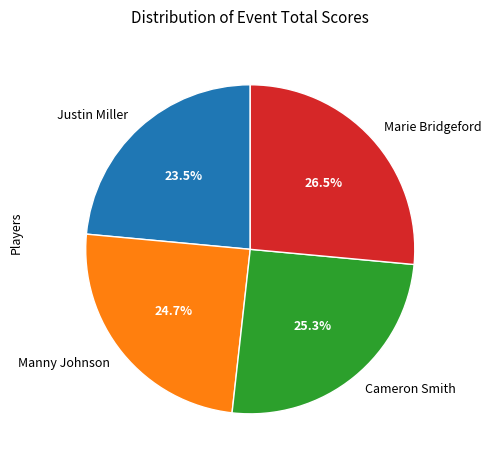

Does Marie Bridgeford represent more than half of the total?

No